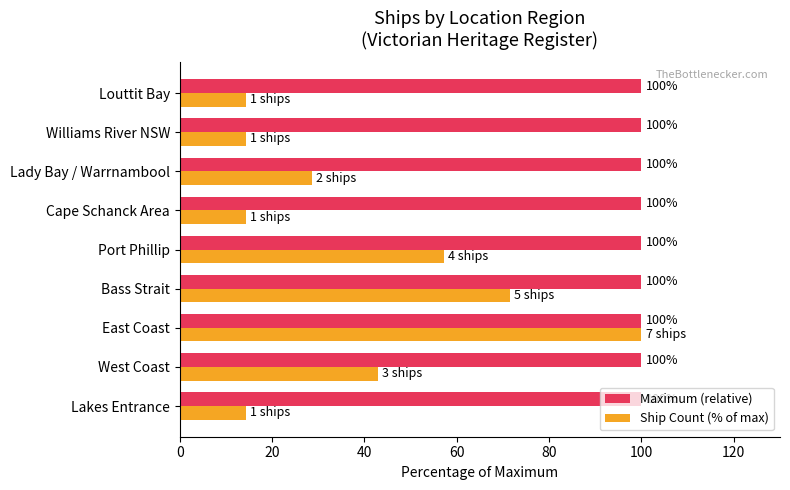

The value of Maximum (relative) at Williams River NSW is 100.0. True or false?

True